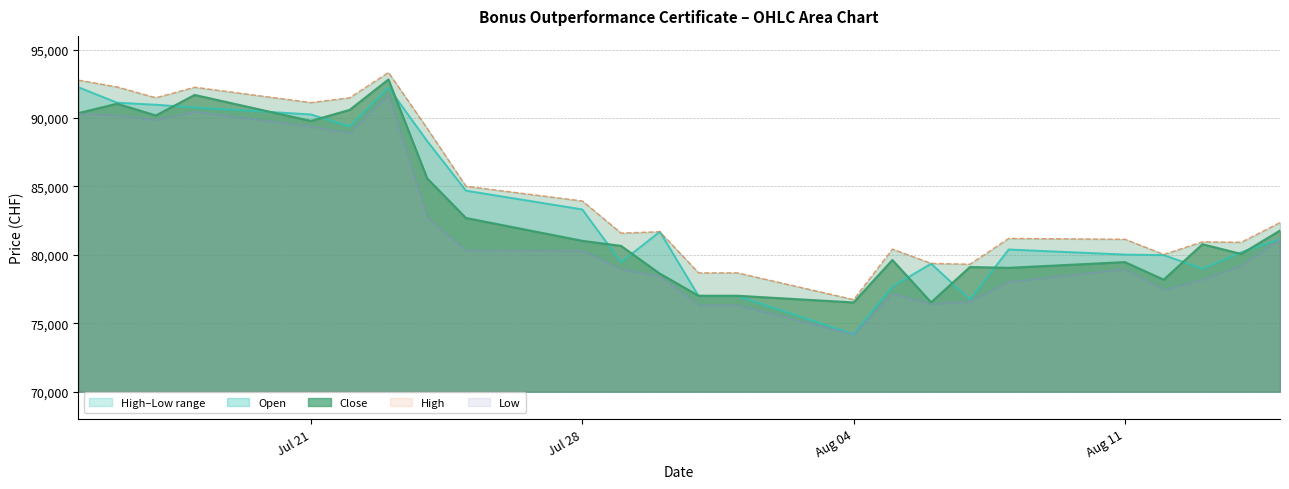

How many lines are shown in the chart?

4